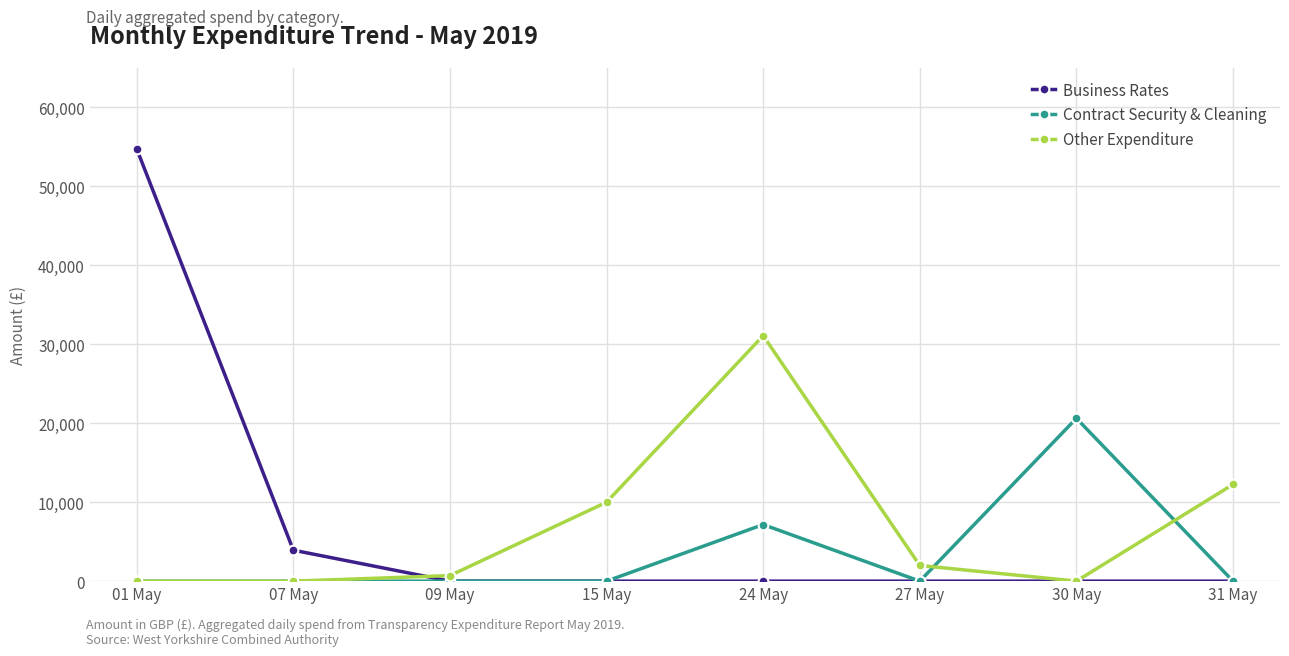

What is the greatest value displayed?

54757.0